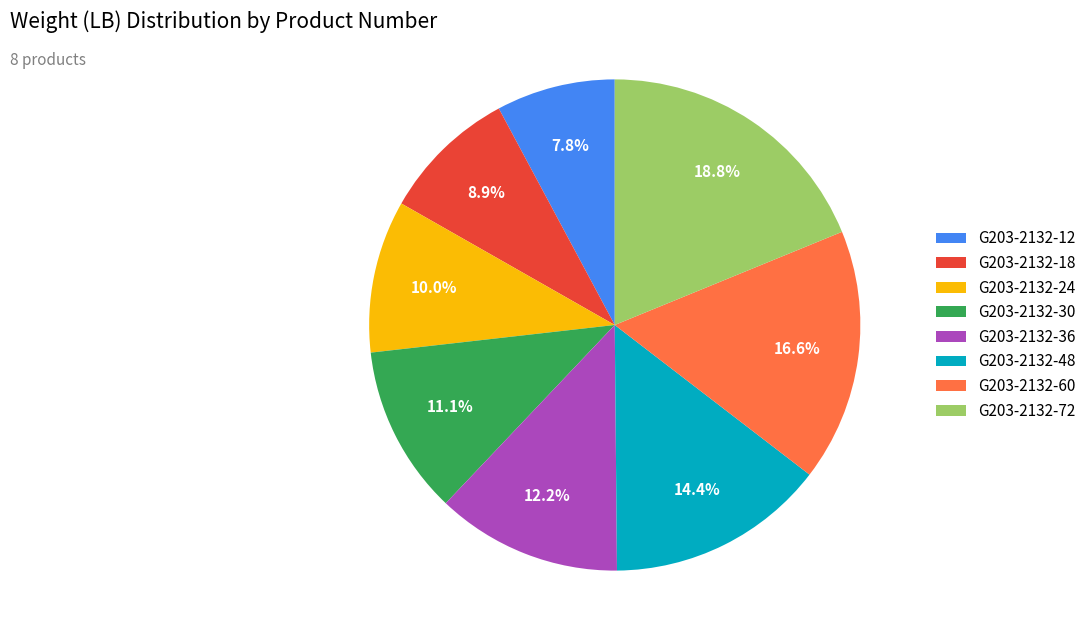

What percentage is the G203-2132-18 slice, to the nearest percent?

9%